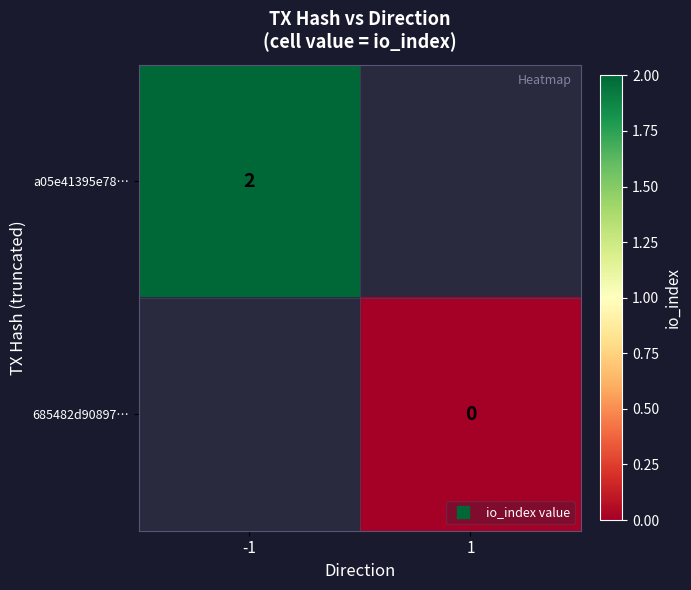

How many data points does each series have?

2